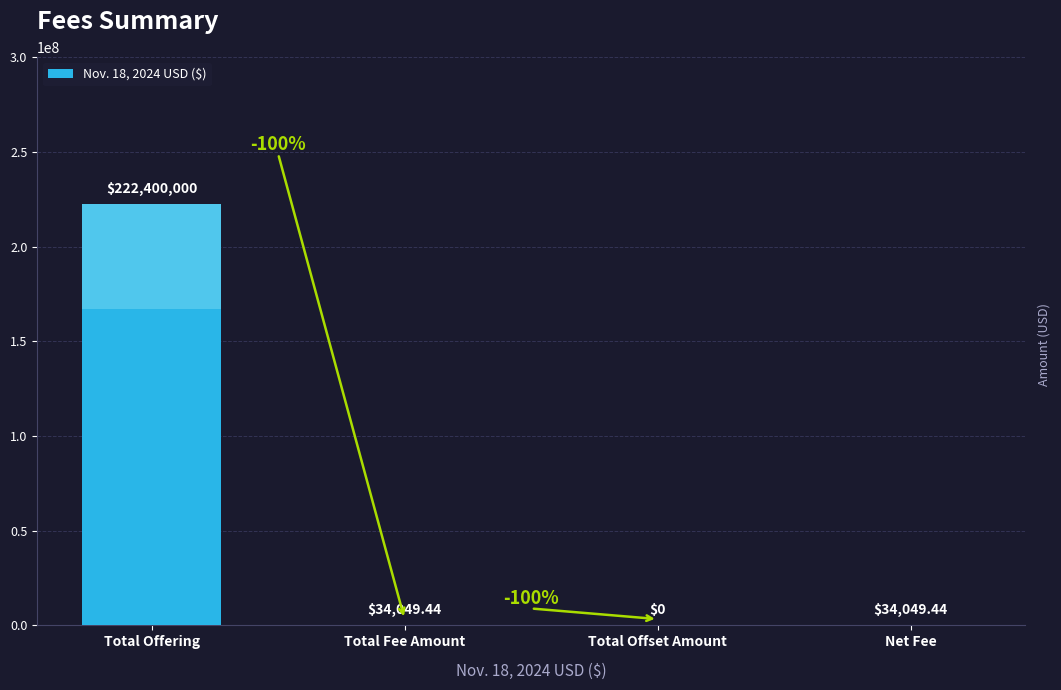

The chart shows a value of 222400000.0 at Total Offering. True or false?

True